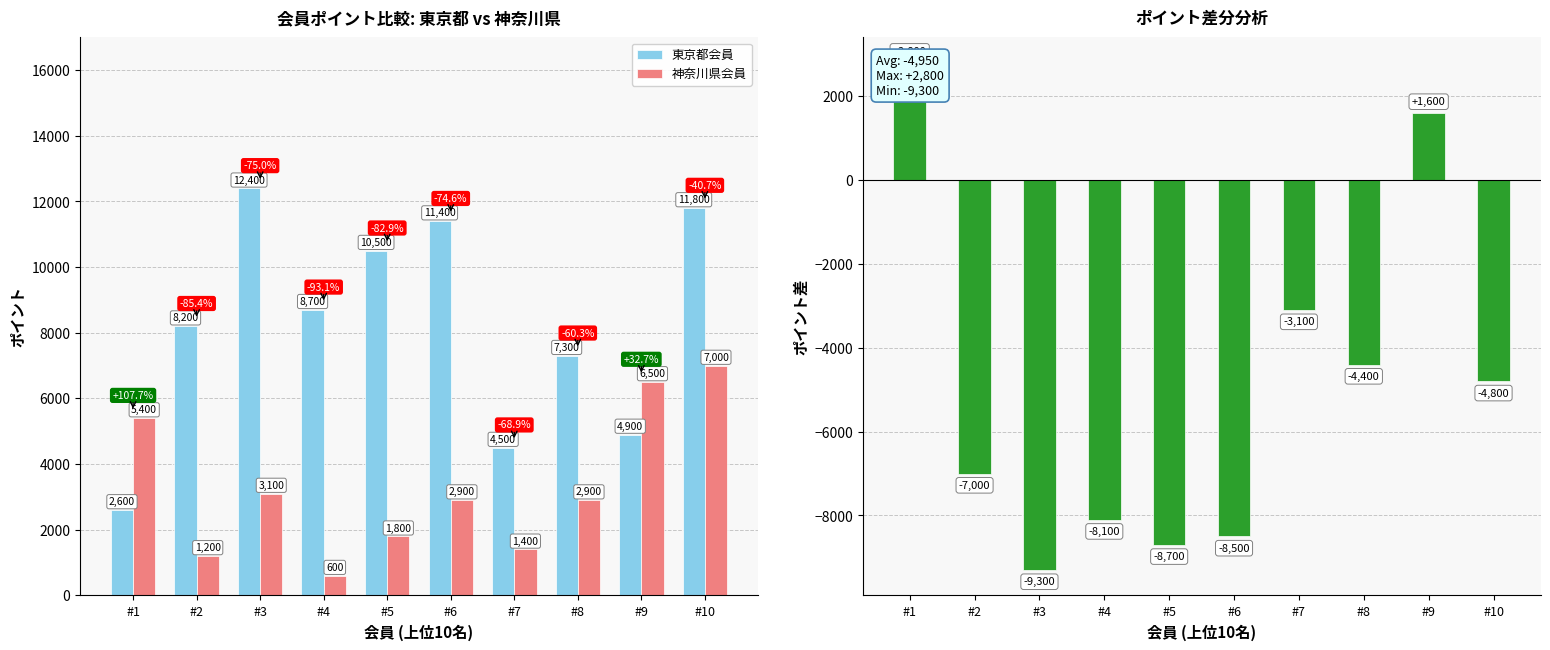

True or false: 神奈川県会員 has a value of 7000 at #10.

True